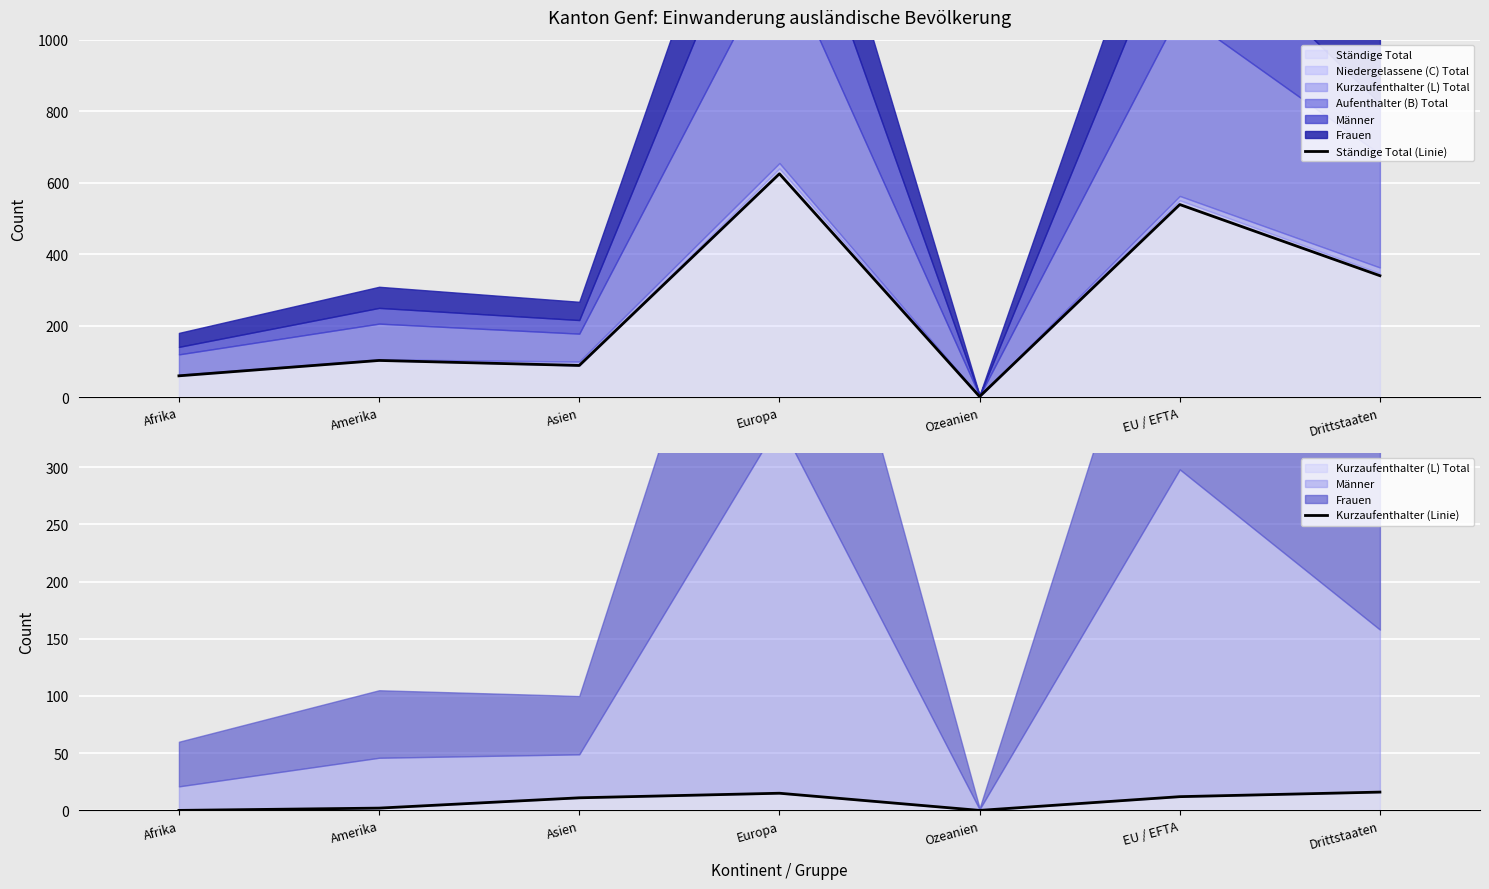

True or false: Ständige Total (Linie) and Kurzaufenthalter (Linie) intersect in this chart.

False